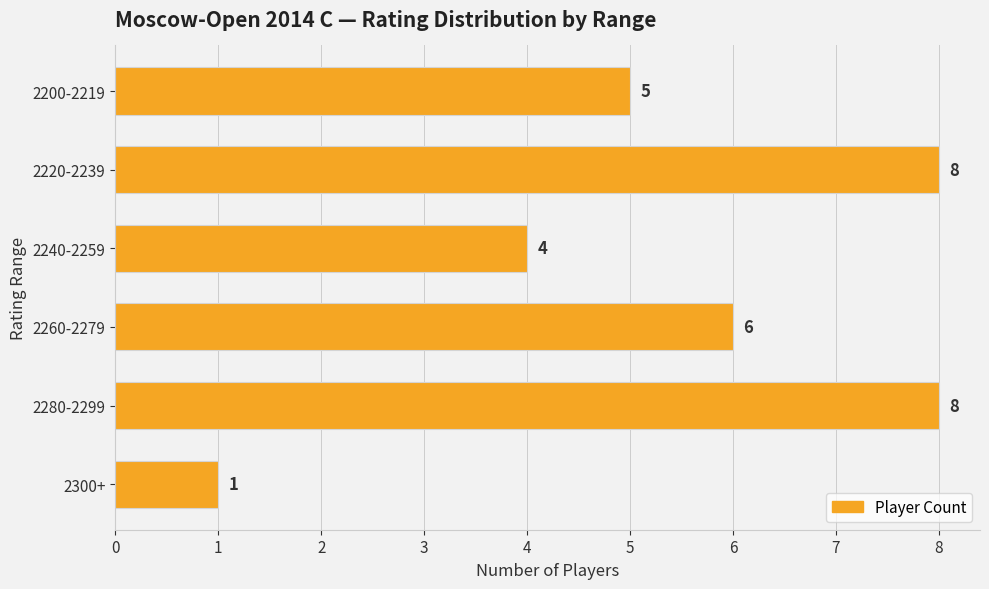

Reading bottom to top, list all the values displayed in this chart.

1	8	6	4	8	5